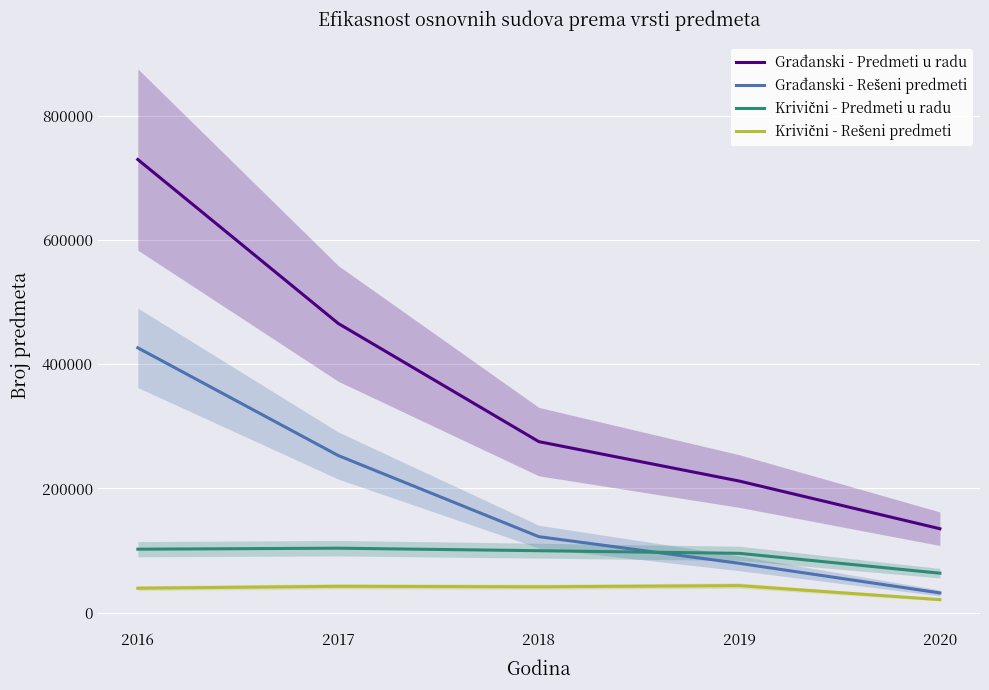

True or false: Građanski - Rešeni predmeti and Krivični - Rešeni predmeti cross at least once.

False